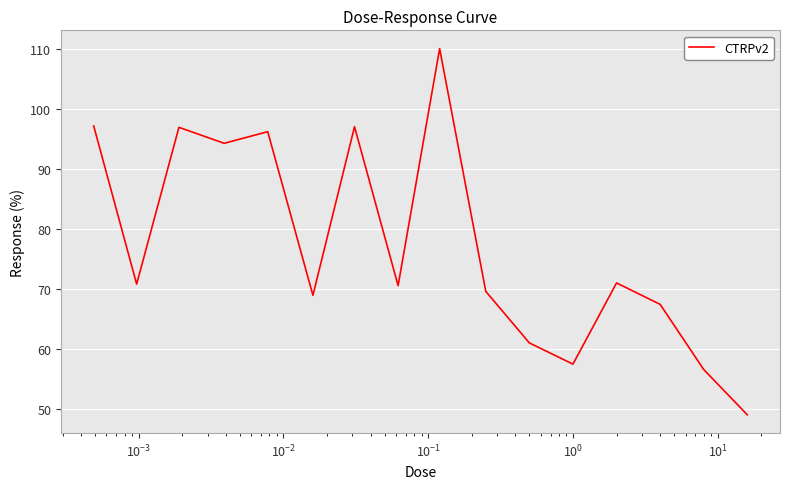

What is the difference between the maximum and minimum values?

61.0